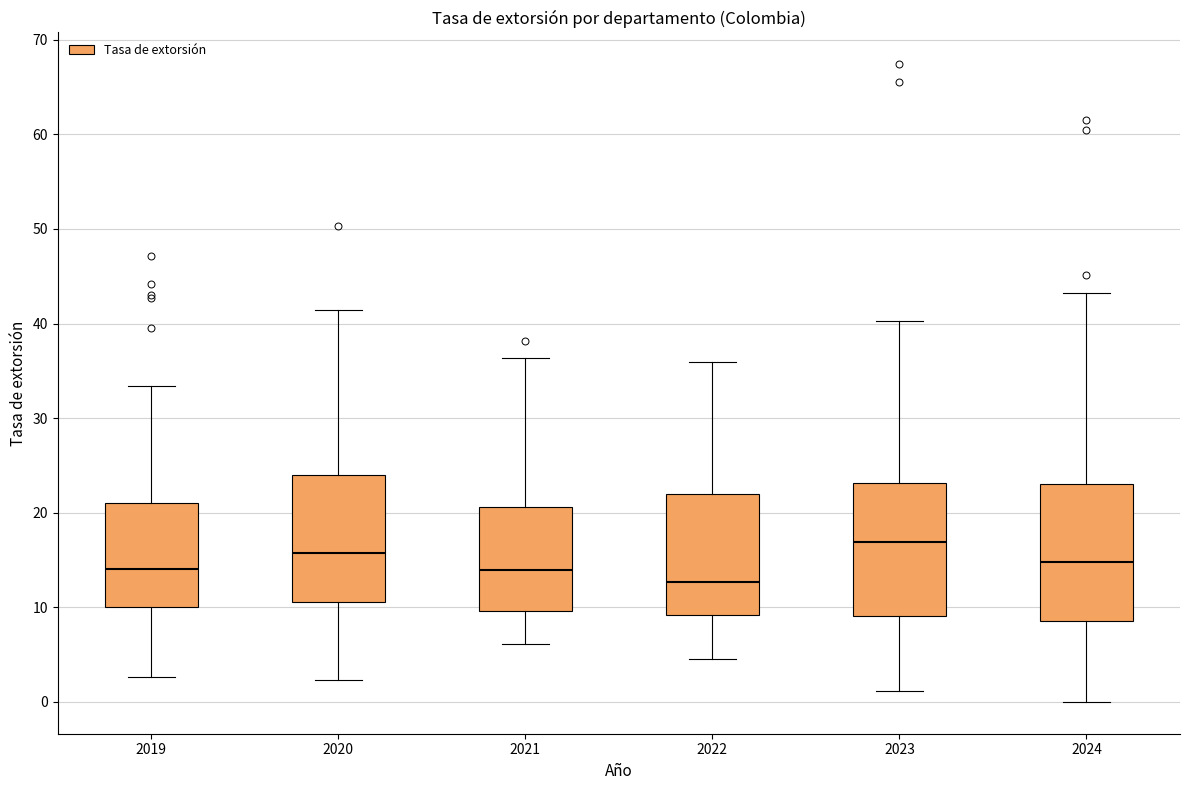

Reading left to right, transcribe this box plot: for each box, give where its median line is, the range the box spans, and where its two whiskers end, as read against the y-axis. The values are not printed on the chart, so give them approximately, as read against the axis.

2019: median 14, box 10 to 21, whiskers 3 to 33
2020: median 16, box 11 to 24, whiskers 2 to 41
2021: median 14, box 10 to 21, whiskers 6 to 36
2022: median 13, box 9 to 22, whiskers 5 to 36
2023: median 17, box 9 to 23, whiskers 1 to 40
2024: median 15, box 9 to 23, whiskers 0 to 43